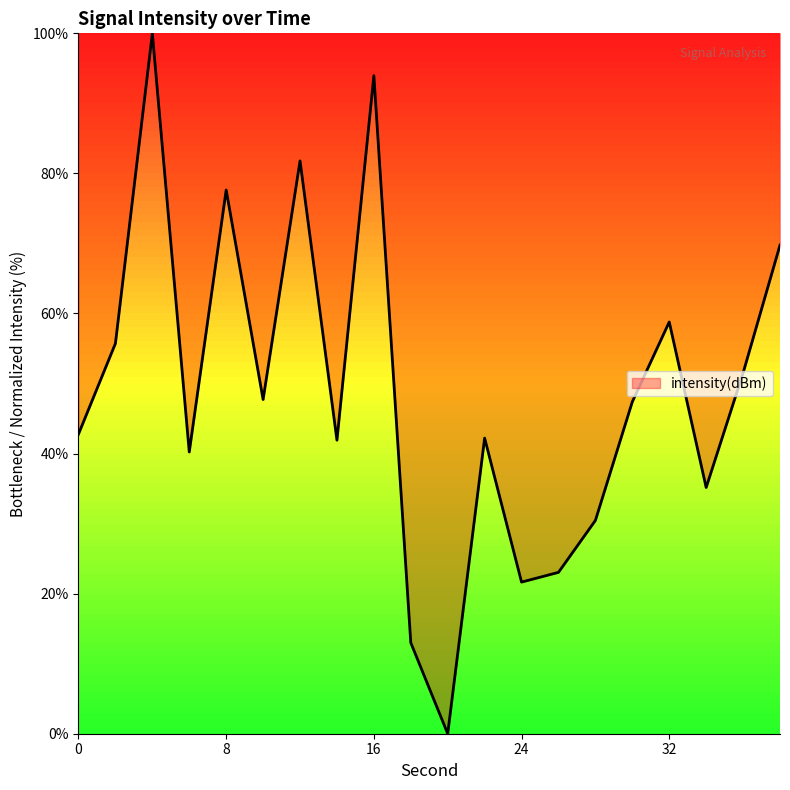

How many values are below 47?

10